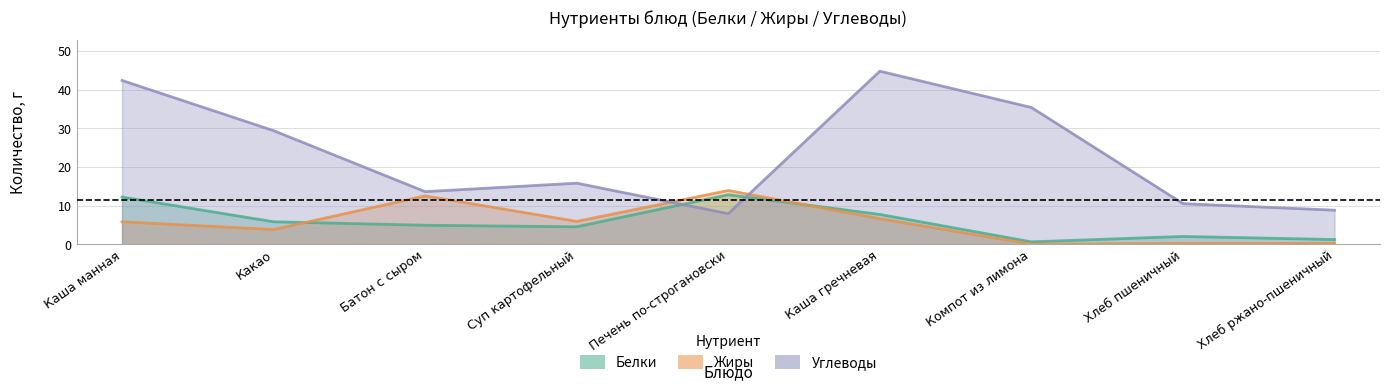

List the series in order of their peak value, lowest first.

Белки, Жиры, Углеводы